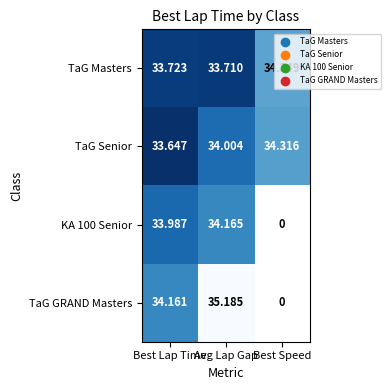

Is the value of TaG GRAND Masters at Avg Lap Gap greater than the value of TaG Masters at Best Lap Time?

Yes